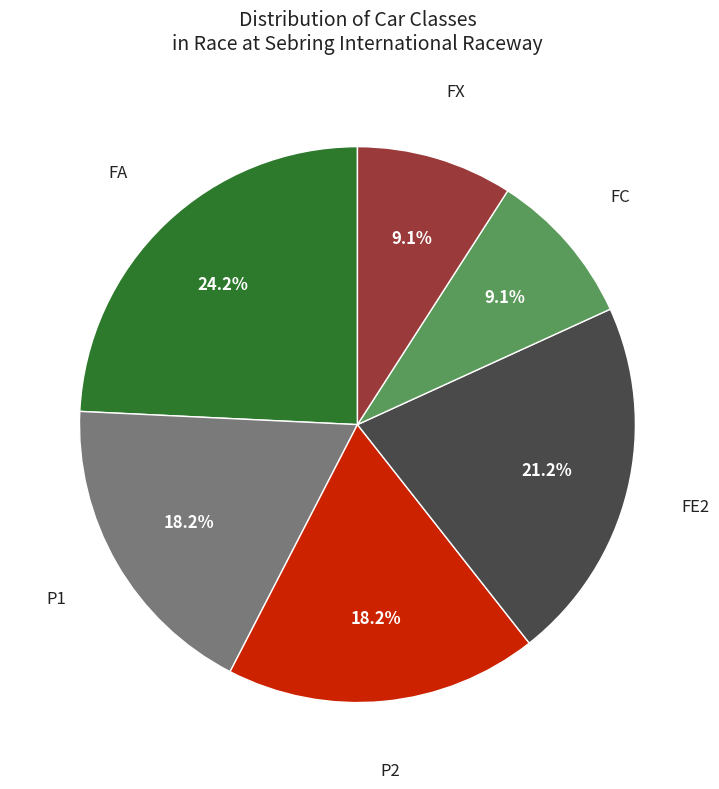

Between FE2 and FC, which is larger?

FE2